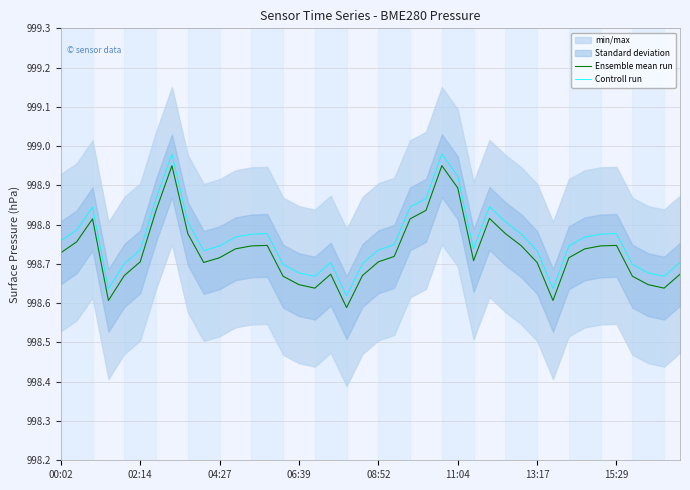

In Ensemble mean run, how many points are lower than both neighbors (excluding endpoints)?

7